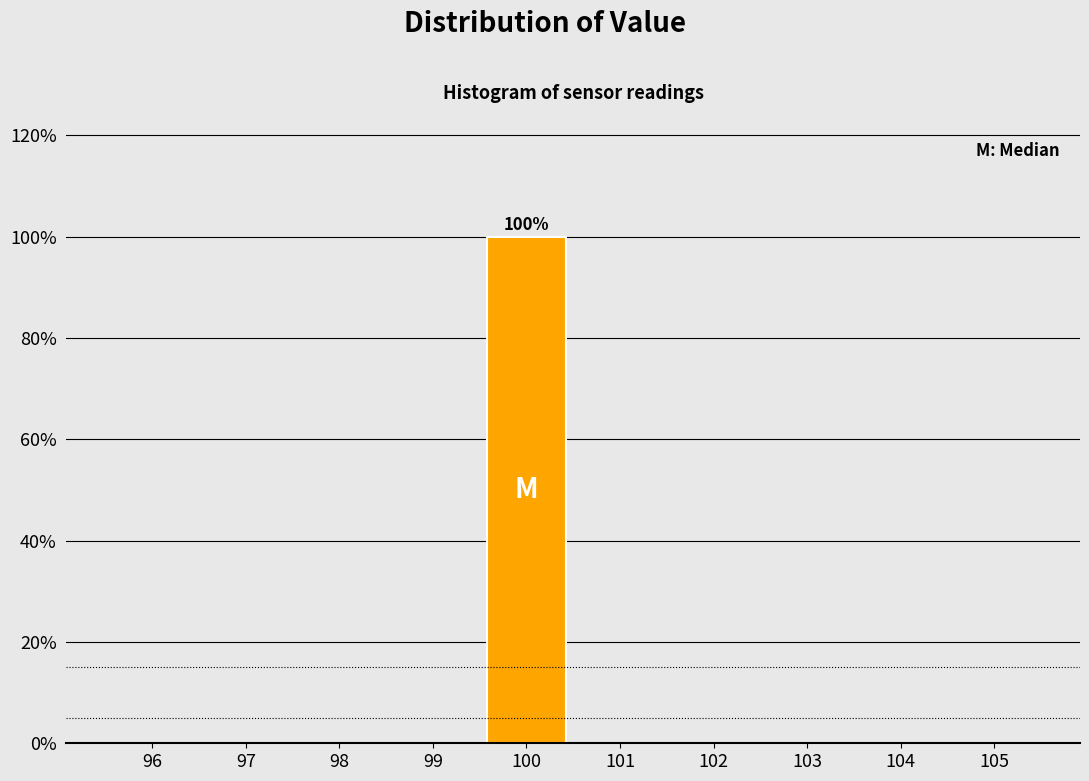

Which range on the x-axis has the tallest bar?

99.5 to 100.5